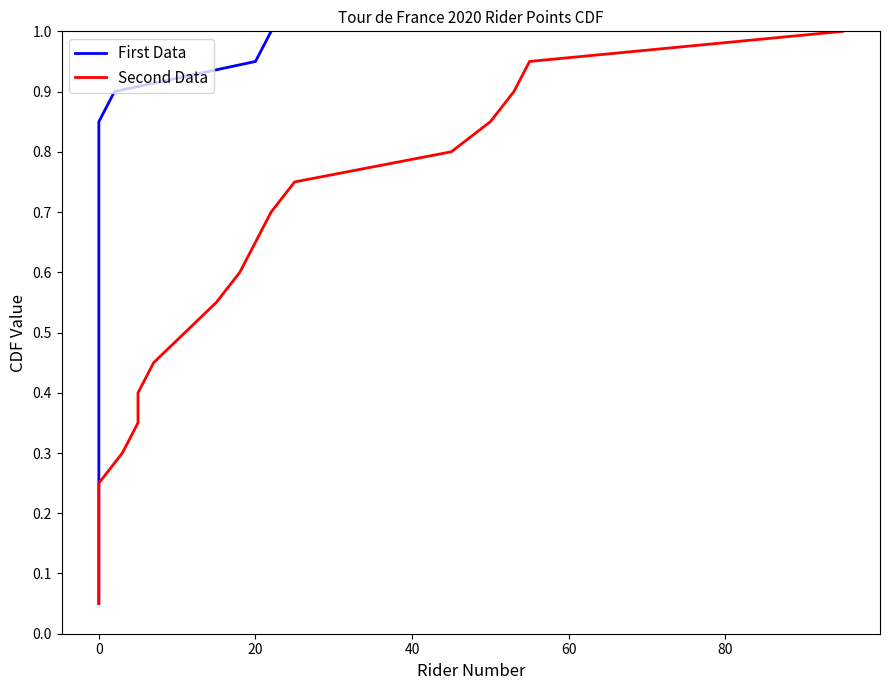

Count the number of data series in this chart.

2